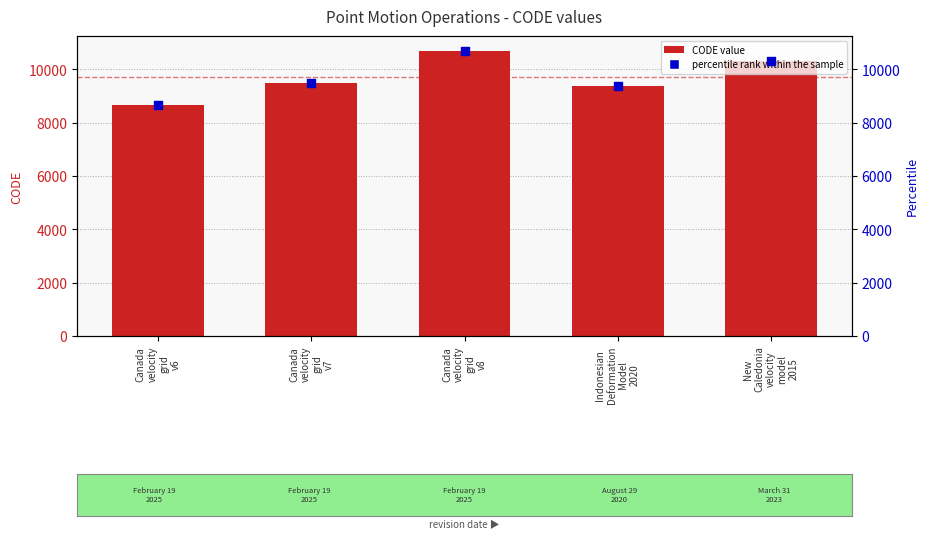

Approximately how many times larger is the value at Canada
velocity
grid
v7 compared to Canada
velocity
grid
v6?

1.1